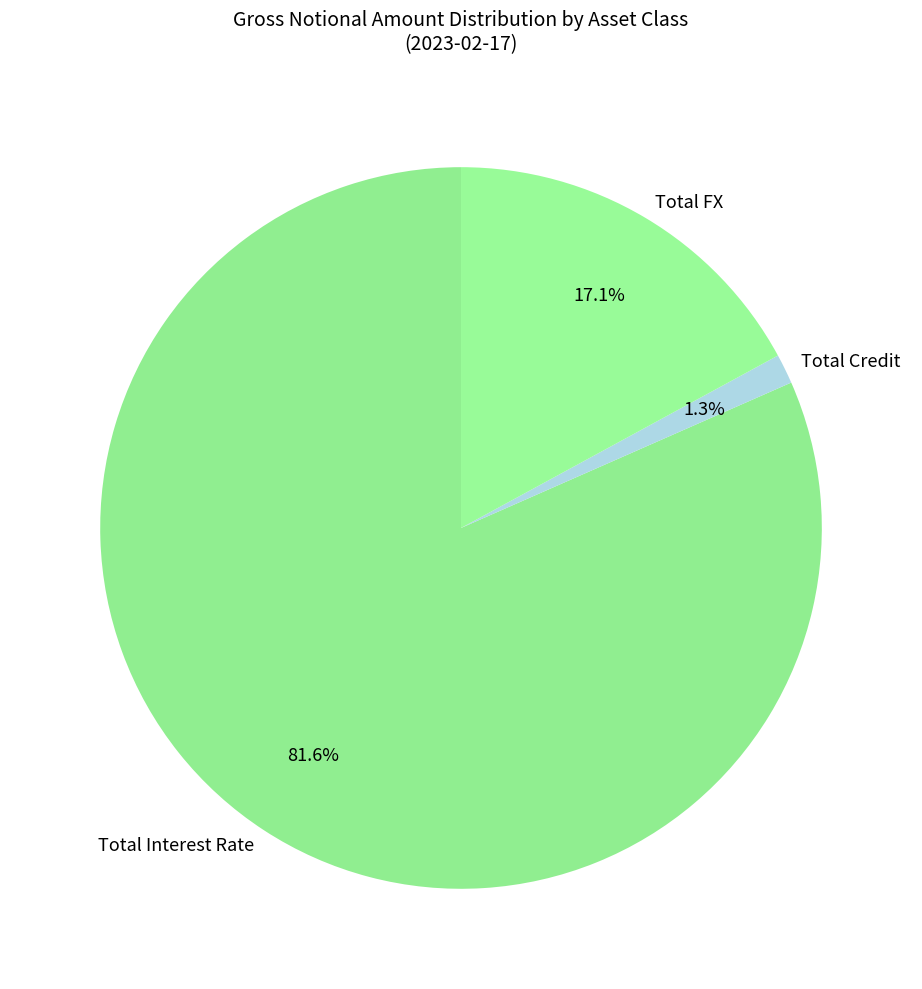

Is it true that Total Credit is 1% of the pie?

True